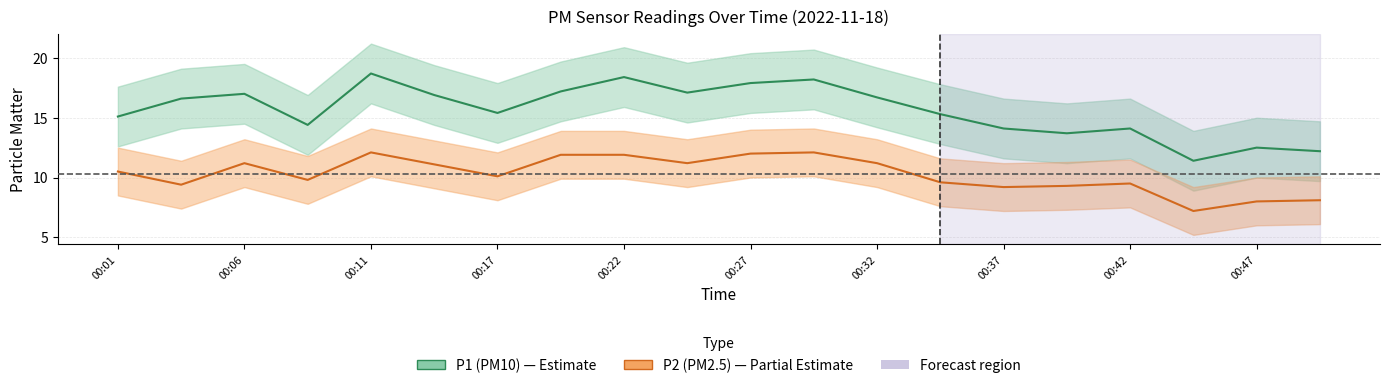

What is the maximum value shown in the chart?

18.7